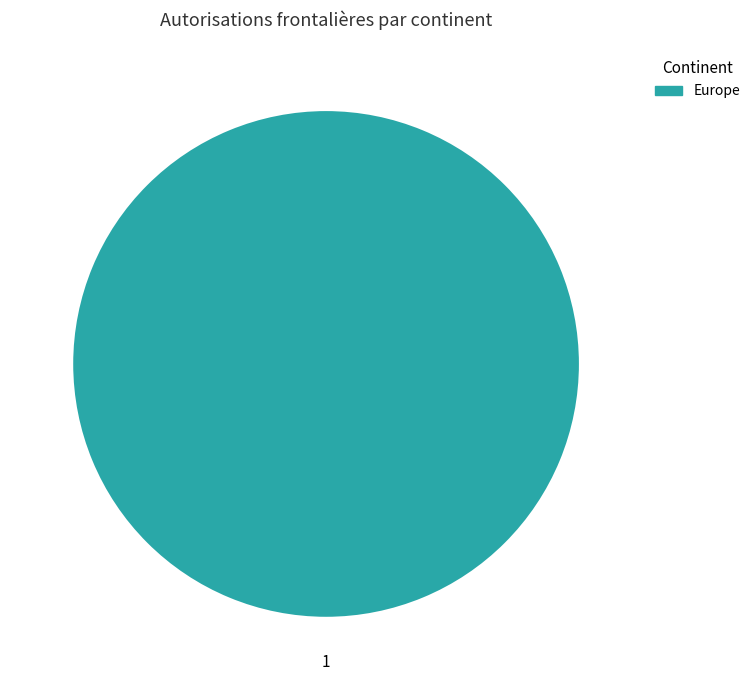

Count the number of slices in the pie.

1